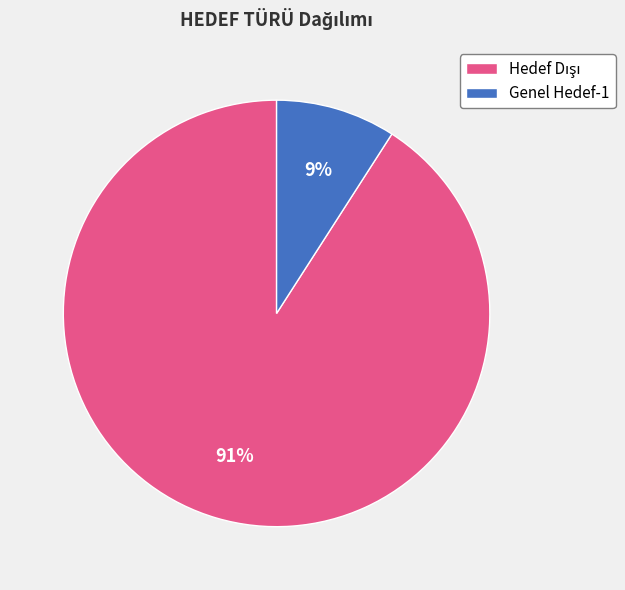

Which category has the smallest portion of the pie?

Genel Hedef-1